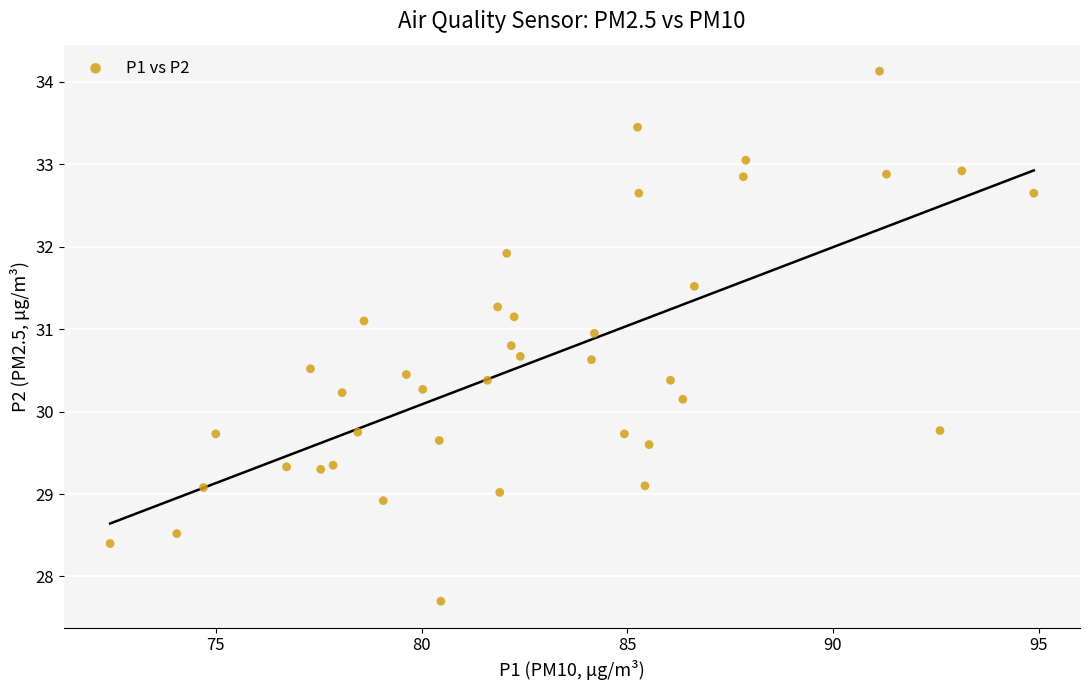

What is the range of Y values (max minus min)?

6.4